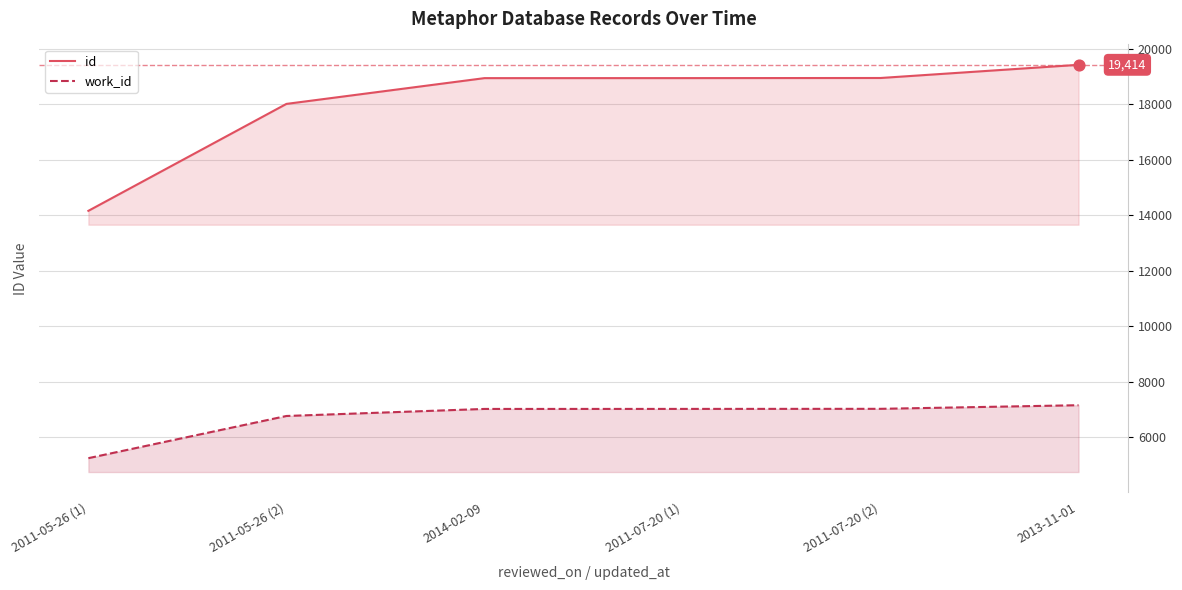

Is the value of work_id at 2013-11-01 greater than the value of id at 2011-05-26 (1)?

No